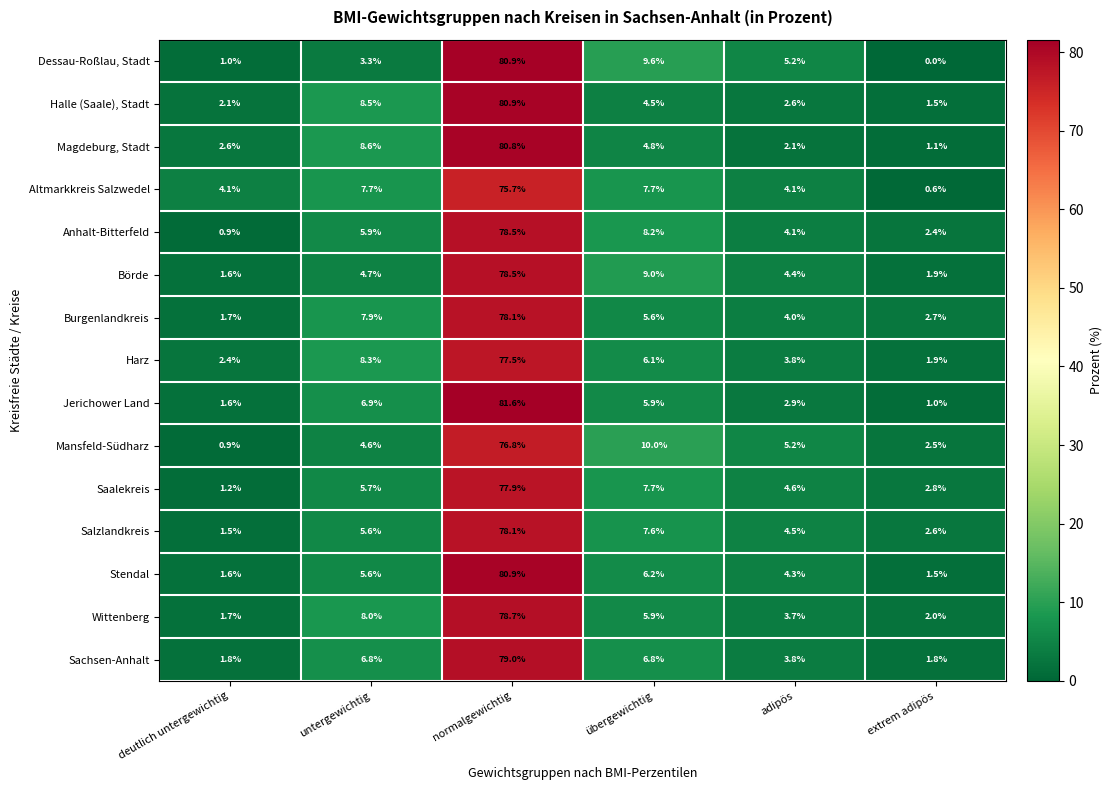

The Sachsen-Anhalt series shows 6.8 at übergewichtig. True or false?

True